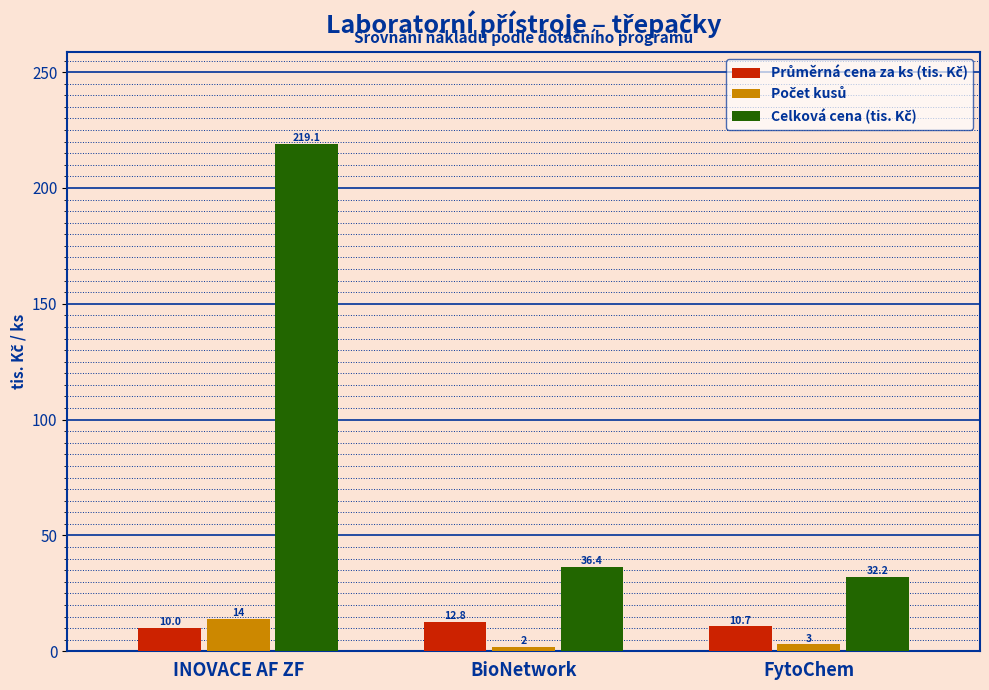

At which category is the sum across all series the highest?

INOVACE AF ZF